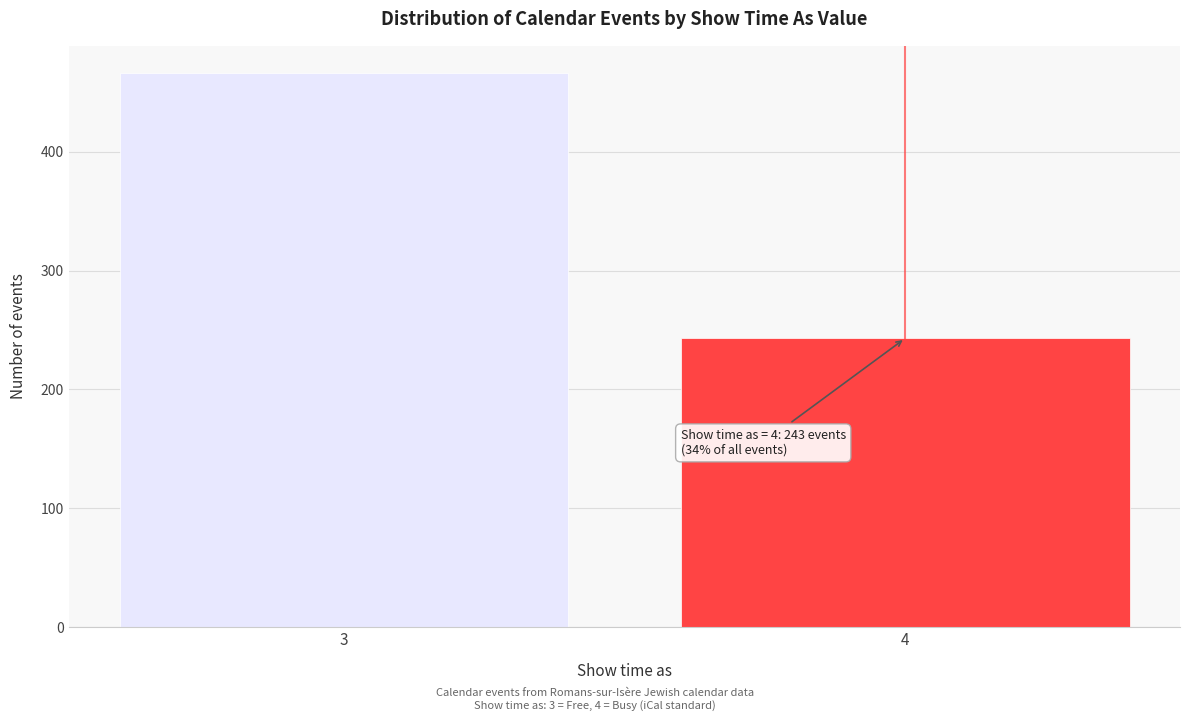

Reading right to left, transcribe all the data shown in this chart.

4=243	3=466